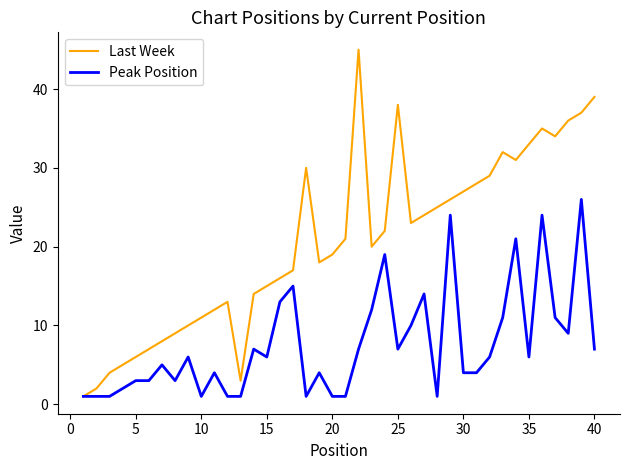

What is the highest value of the Last Week series?

45